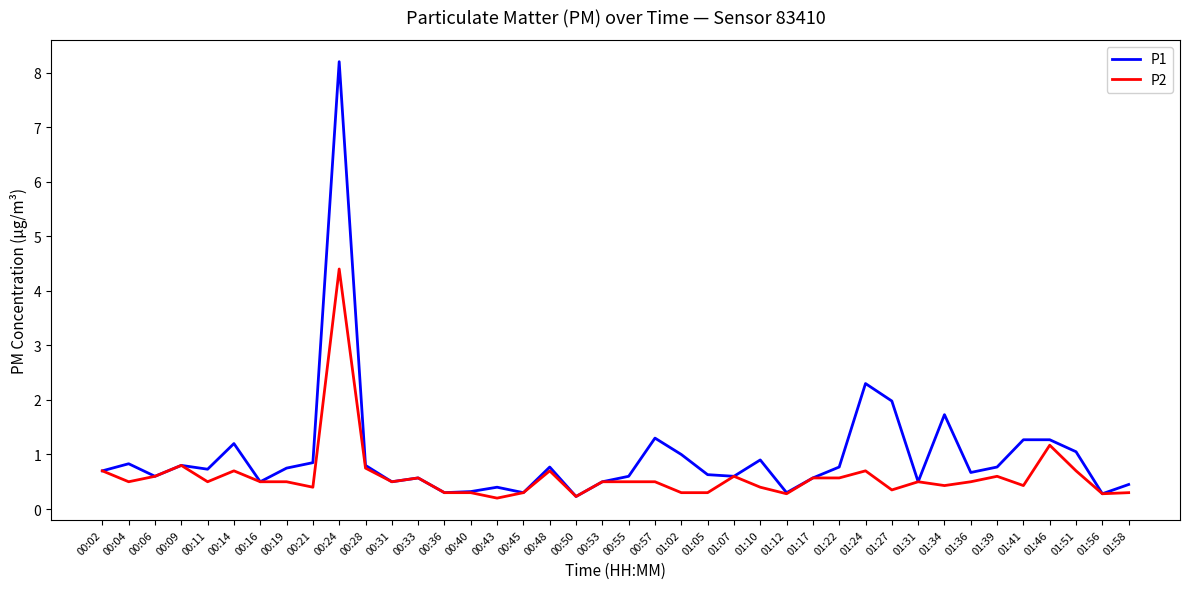

Which series has the largest range (max minus min)?

P1